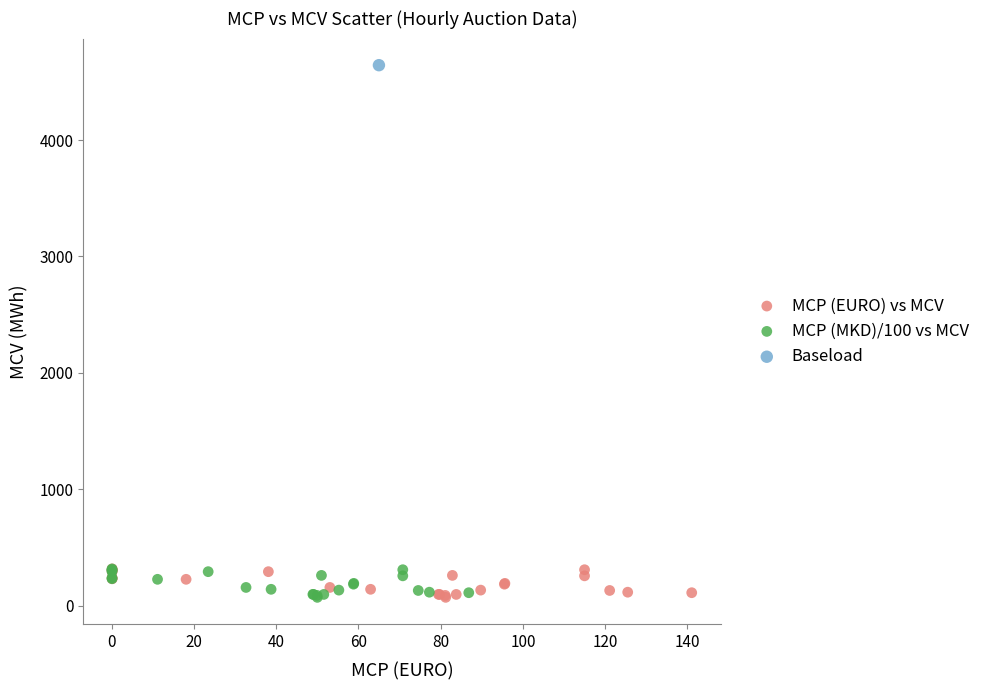

What are all the series names shown in the legend?

MCP (EURO) vs MCV, MCP (MKD)/100 vs MCV, Baseload